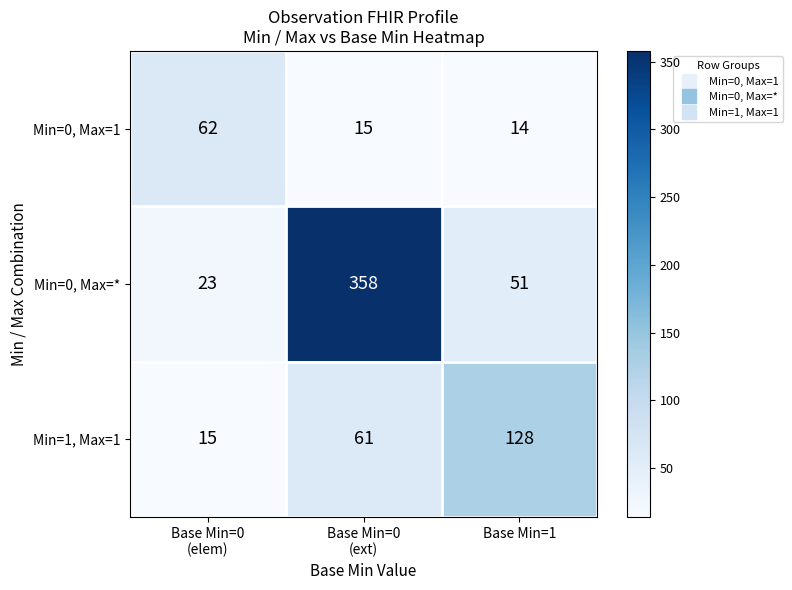

Which series has the largest range (max minus min)?

Min=0, Max=*